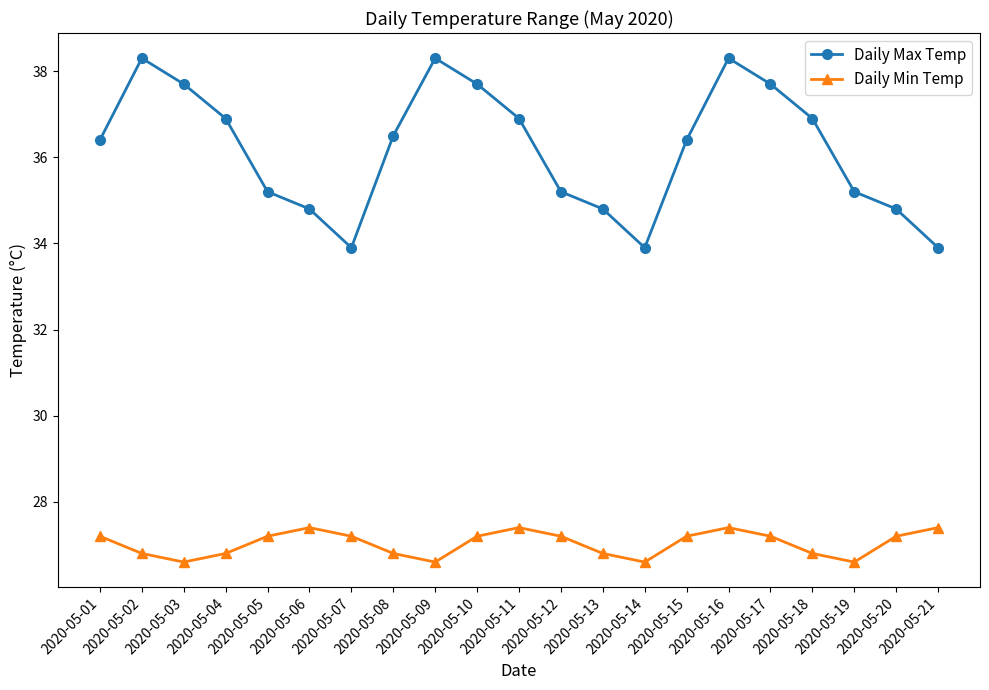

How many interior local peaks does the Daily Min Temp series have?

3